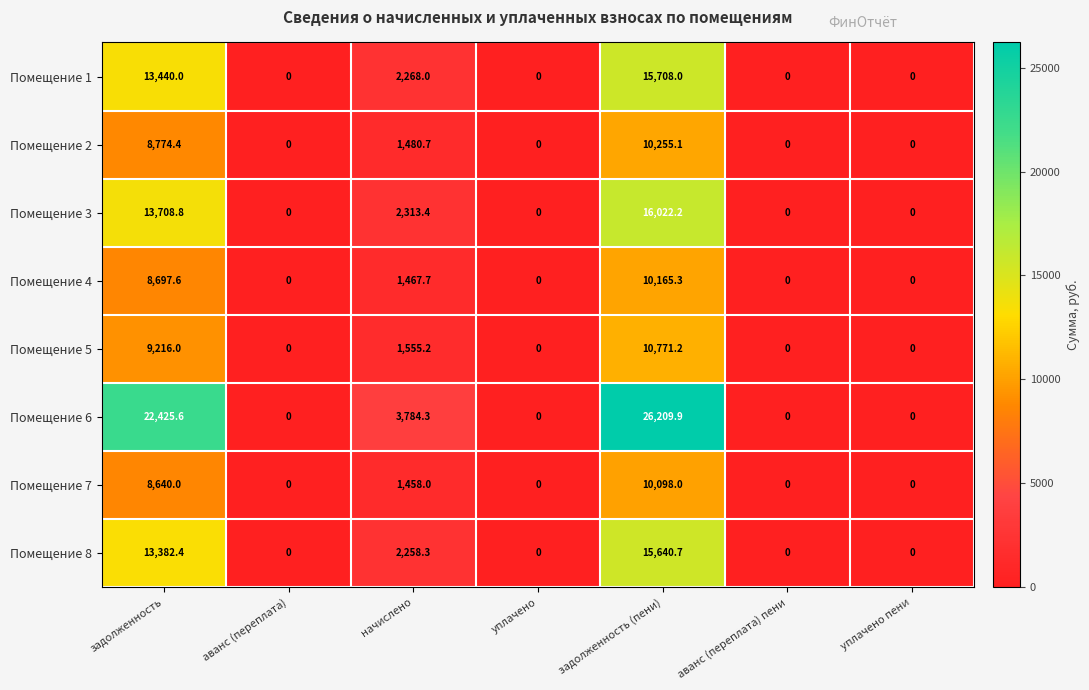

True or false: Помещение 7 has a value of -3490.6 at уплачено пени.

False